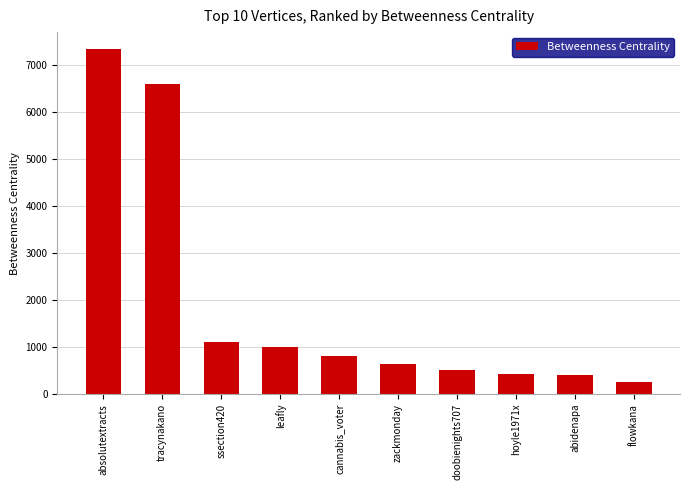

What is the label of the 8th bar from the right?

ssection420